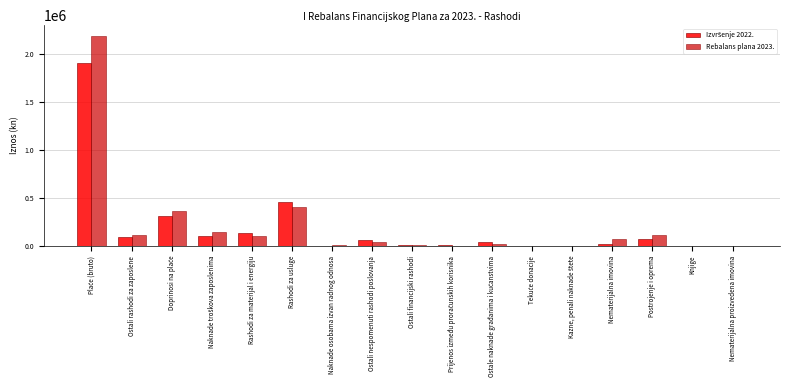

Are the bars grouped side by side (vs. stacked)?

Yes